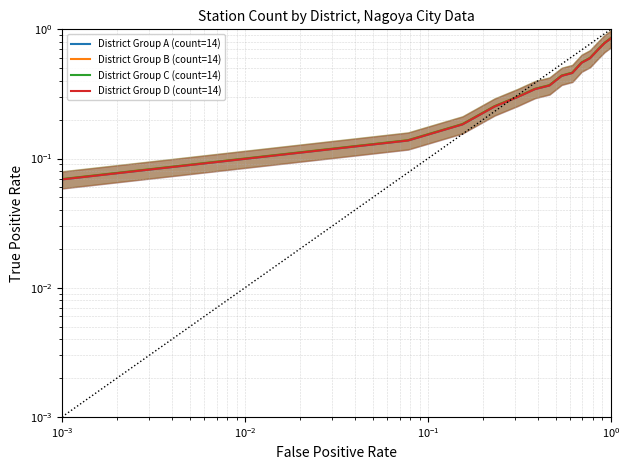

Reading left to right, list all the values displayed in this chart.

District Group A (count=14): 0.1	0.1	0.2	0.3	0.3	0.3	0.4	0.4	0.5	0.6	0.6	0.7	0.8	0.8
District Group B (count=14): 0.1	0.1	0.2	0.3	0.3	0.3	0.4	0.4	0.5	0.6	0.6	0.7	0.8	0.9
District Group C (count=14): 0.1	0.1	0.2	0.3	0.3	0.3	0.4	0.4	0.5	0.6	0.6	0.7	0.8	0.9
District Group D (count=14): 0.1	0.1	0.2	0.3	0.3	0.3	0.4	0.4	0.5	0.6	0.6	0.7	0.8	0.8